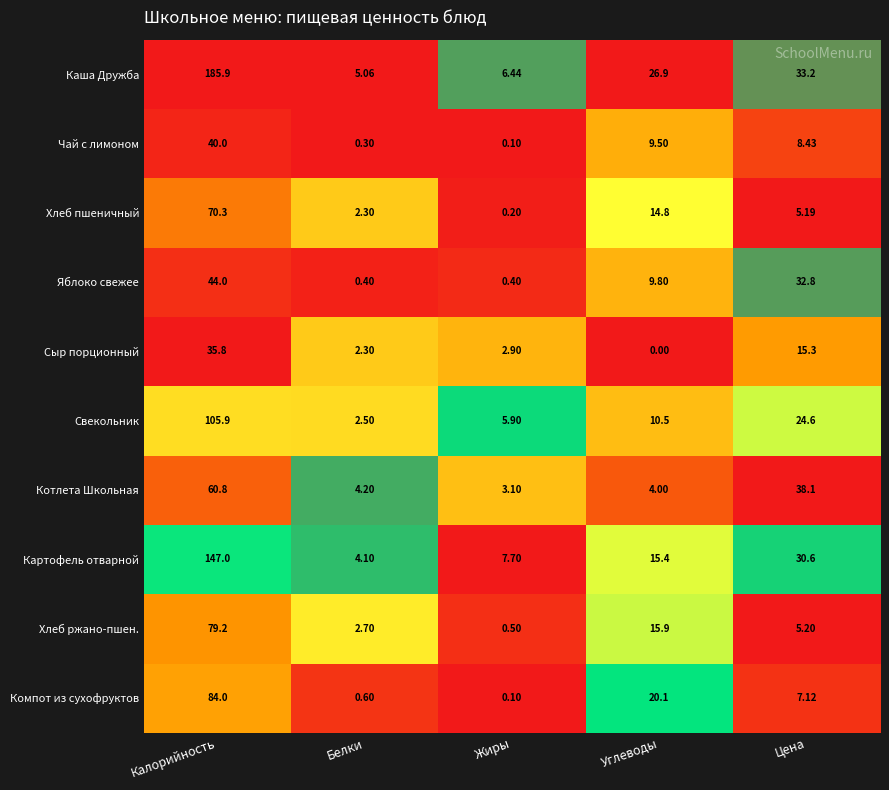

At which category is the sum across all series the highest?

Калорийность